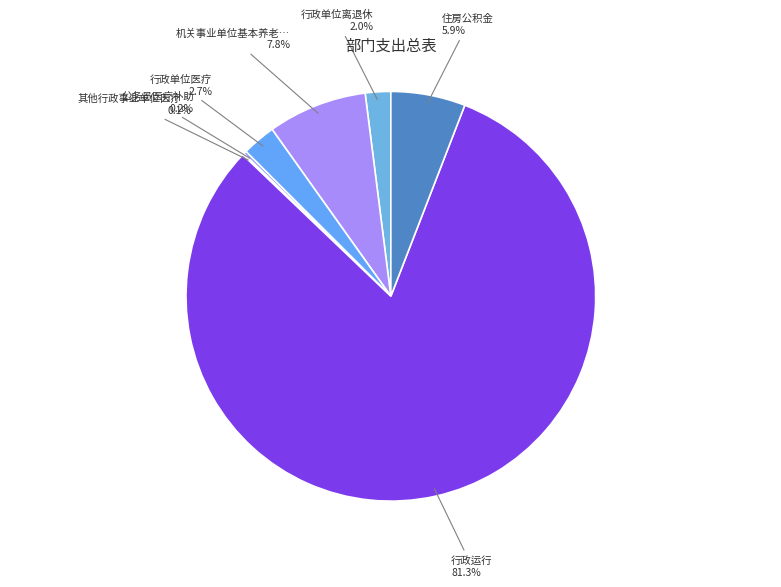

Rank the categories by value from lowest to highest.

其他行政事业单位医疗支出, 公务员医疗补助, 行政单位离退休, 行政单位医疗, 住房公积金, 机关事业单位基本养老保险缴费支出, 行政运行